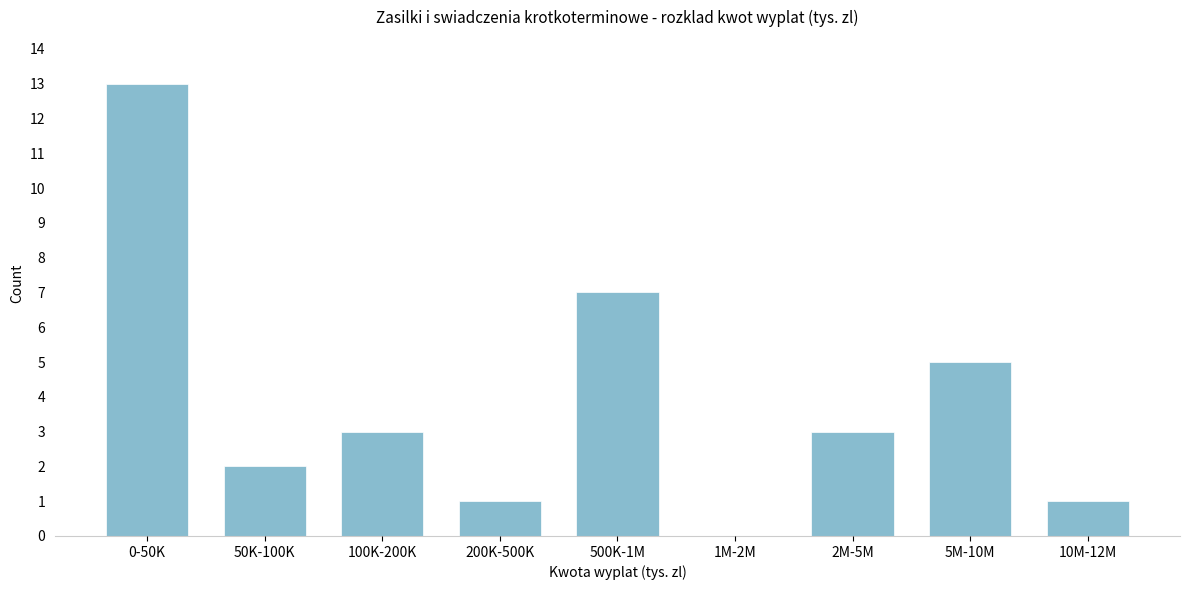

Reading left to right, extract all data points from this chart.

0-50K=13	50K-100K=2	100K-200K=3	200K-500K=1	500K-1M=7	1M-2M=0	2M-5M=3	5M-10M=5	10M-12M=1